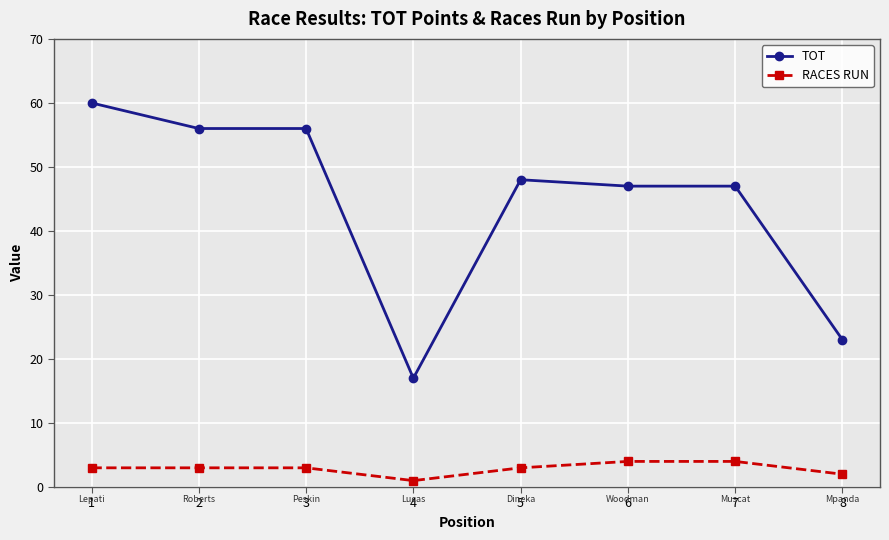

True or false: TOT and RACES RUN cross at least once.

False